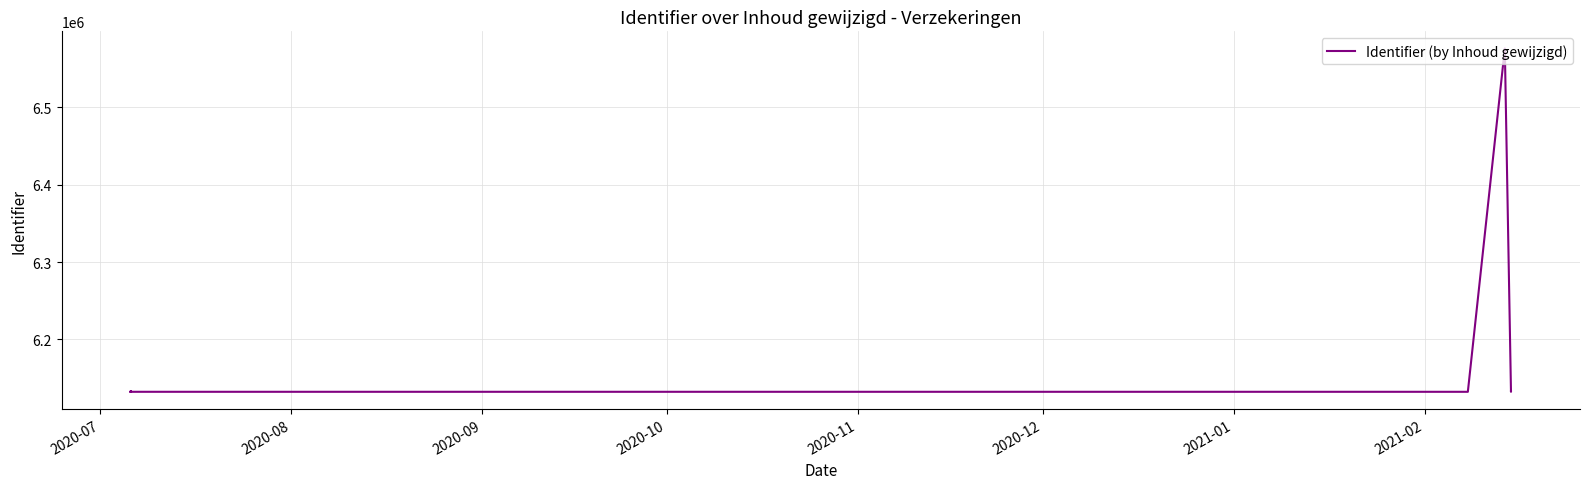

How many data points are less than 6132390?

6